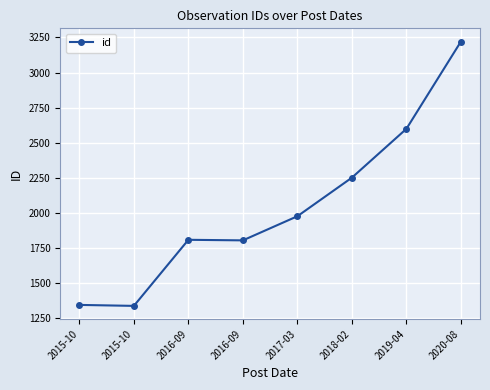

How many lines are shown in the chart?

1